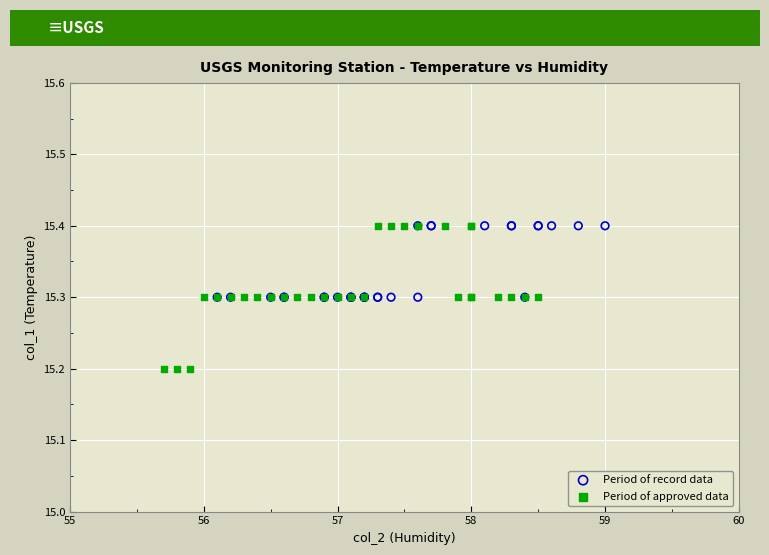

Which series contains the lowest Y value?

Period of approved data